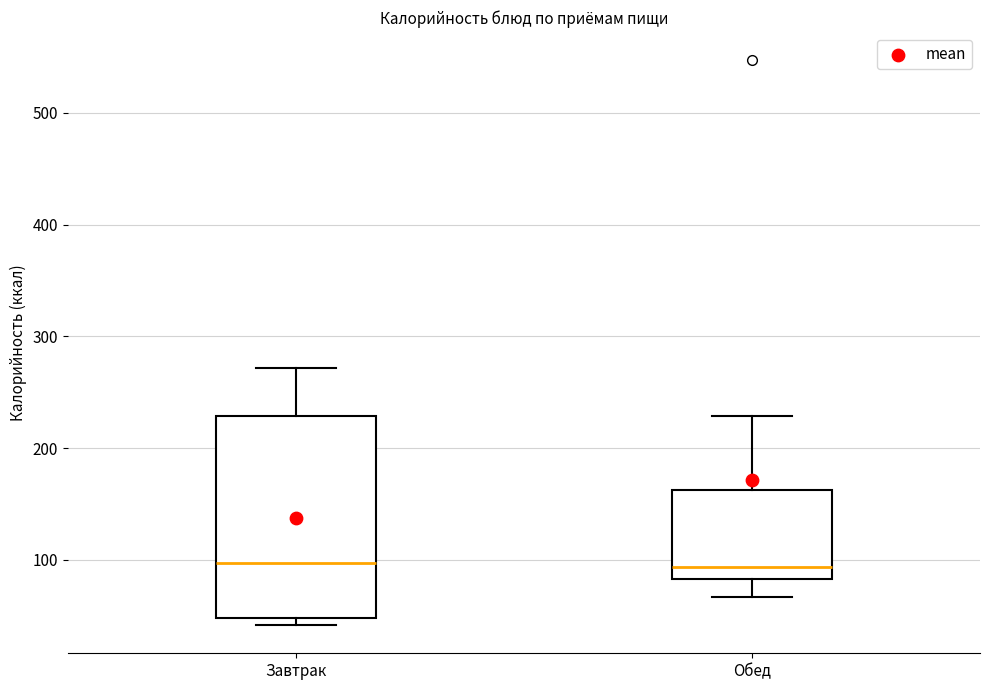

Reading left to right, read every box against the y-axis: the position of its median line, the range the box covers, and the ends of its whiskers. The values are not printed on the chart, so give them approximately, as read against the axis.

Завтрак: median 100, box 50 to 230, whiskers 40 to 270
Обед: median 90, box 80 to 160, whiskers 70 to 230